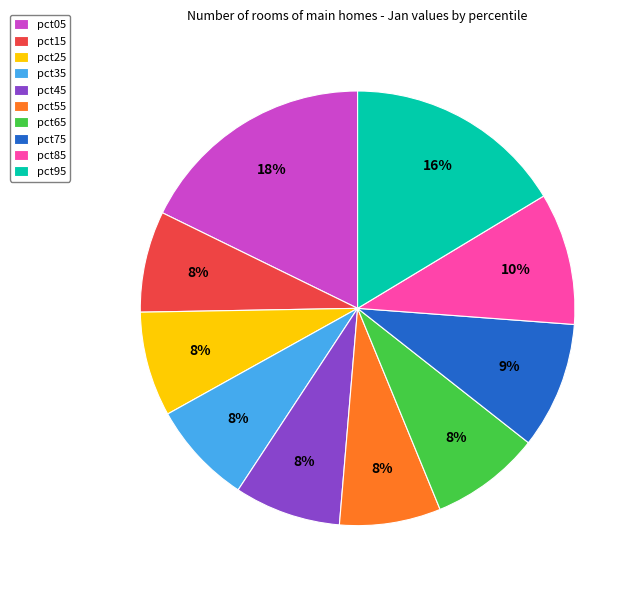

To the nearest percent, what is the average slice percentage?

10%